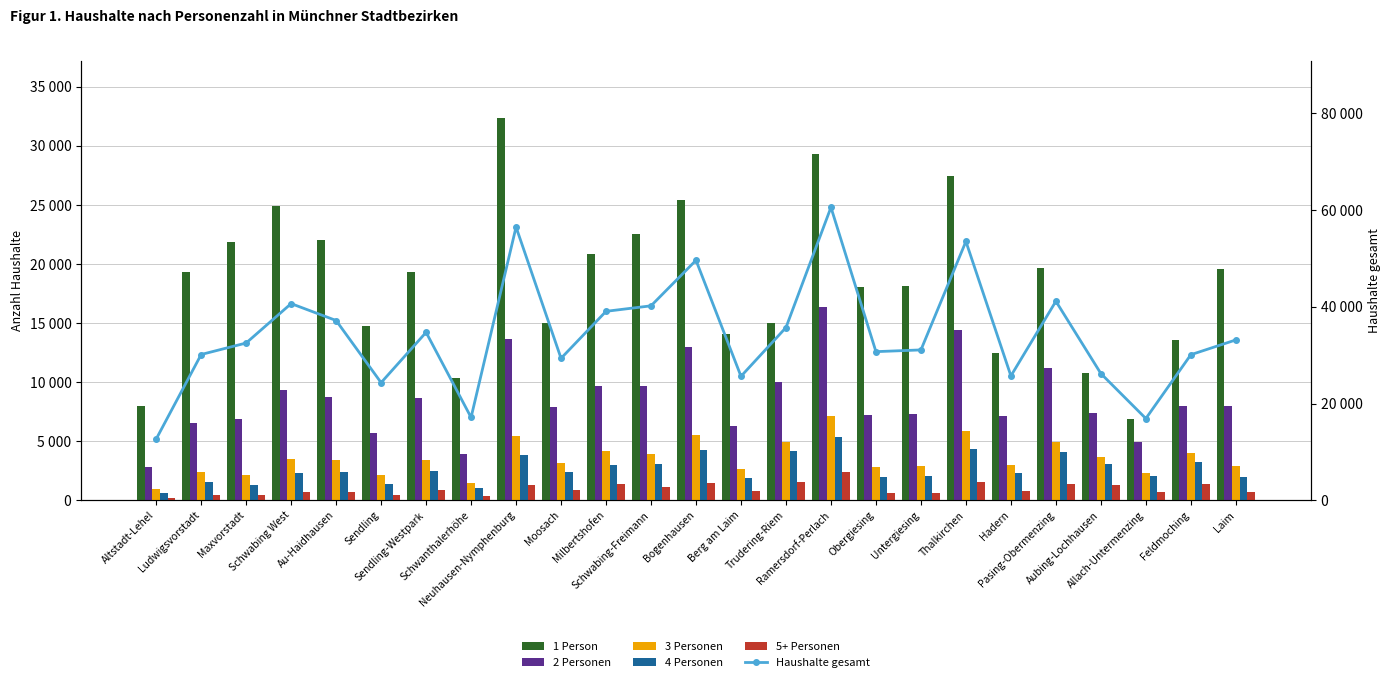

What is the average value of the 3 Personen series?

3538